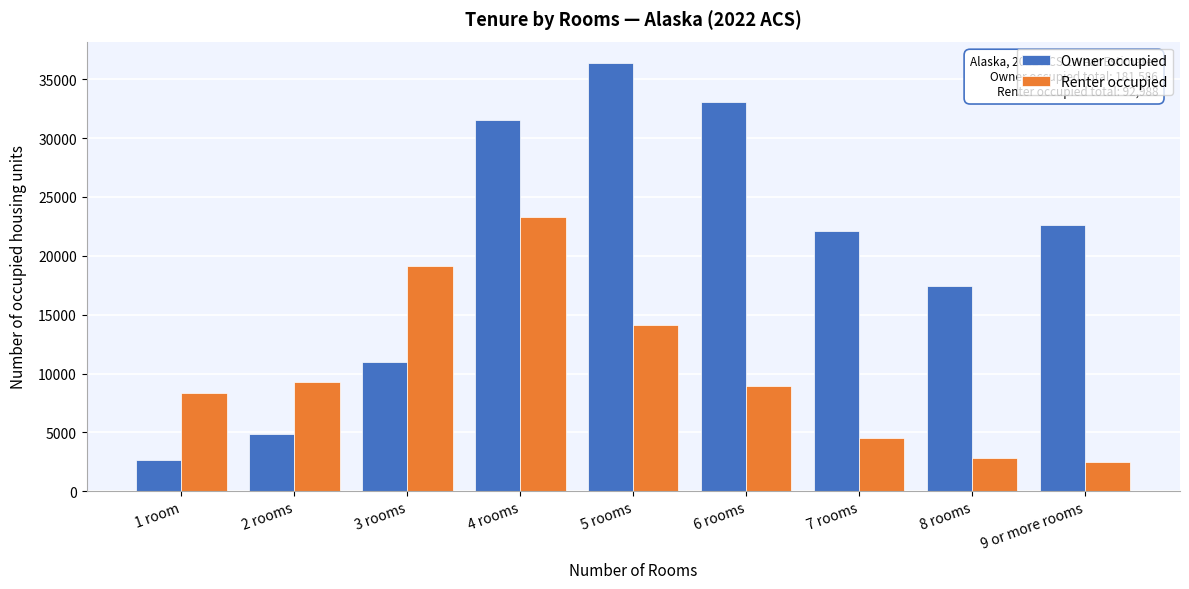

Reading left to right, what are all the values shown in this chart?

Owner occupied: 2672	4844	10964	31513	36367	33041	22084	17450	22651
Renter occupied: 8308	9298	19142	23256	14107	8980	4542	2865	2490